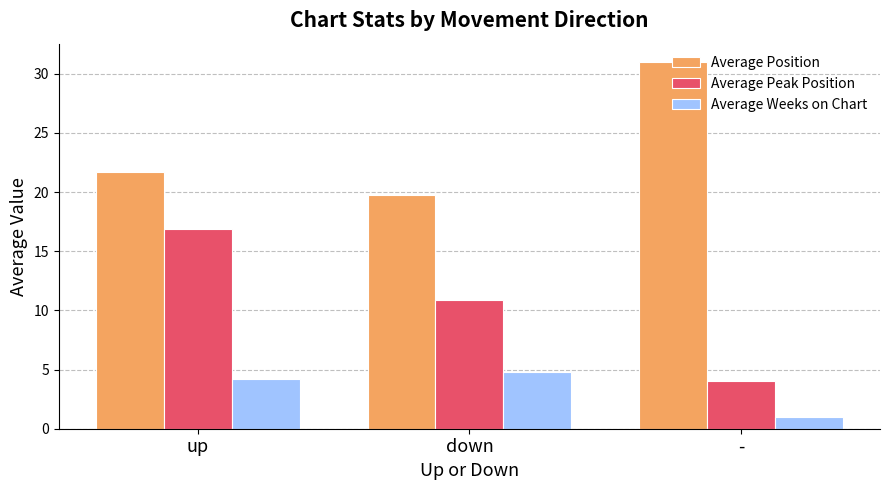

What is the approximate value of Average Position at -?

31.0